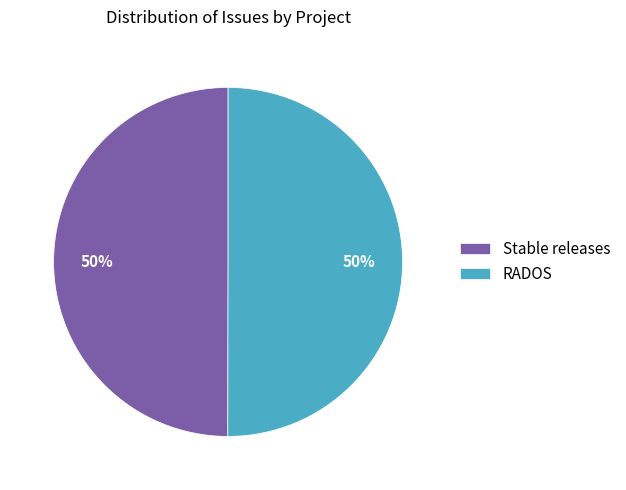

To the nearest percent, what is the combined percentage of RADOS and Stable releases?

100%